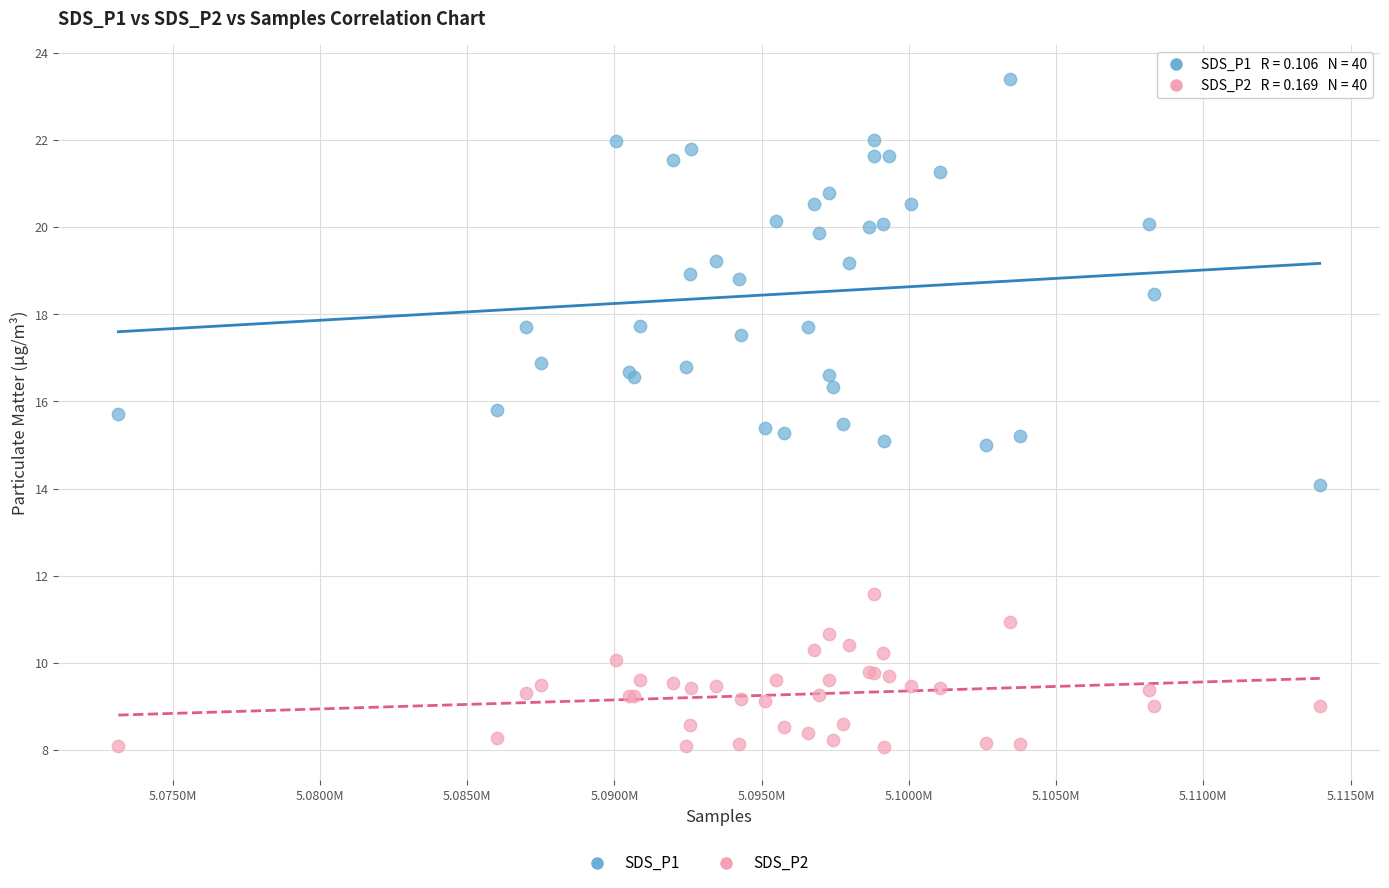

What is the X range (max minus min) for the scatter plot?

40805.0